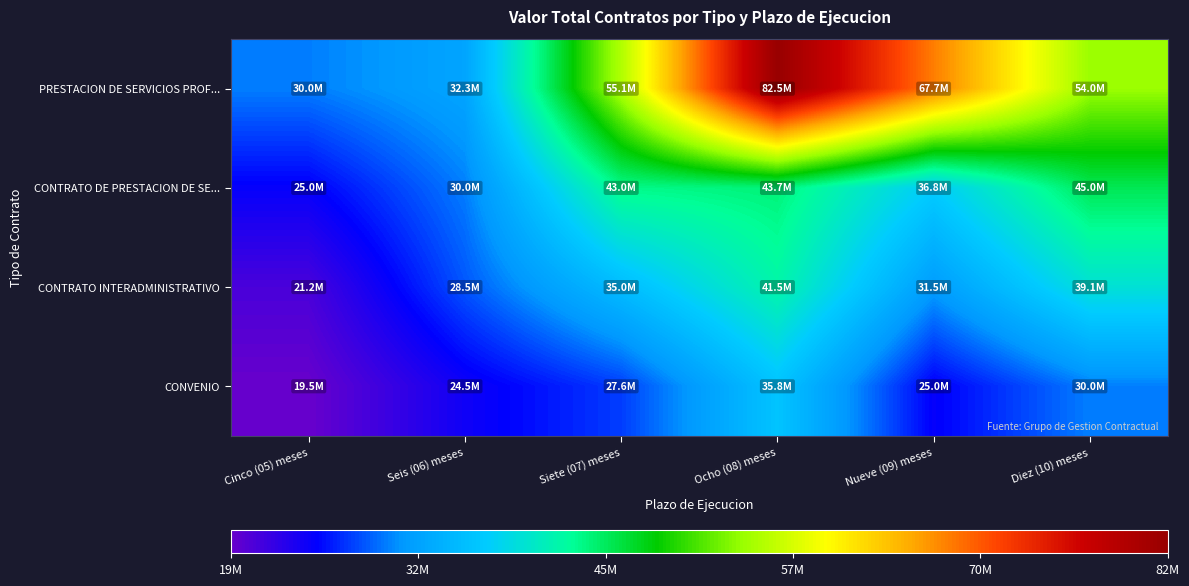

What is the maximum value shown in the chart?

82500000